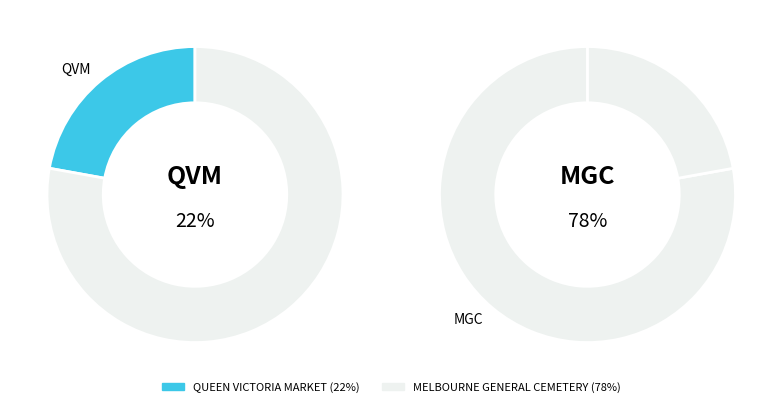

True or false: MELBOURNE GENERAL CEMETERY accounts for 69% of the total.

False